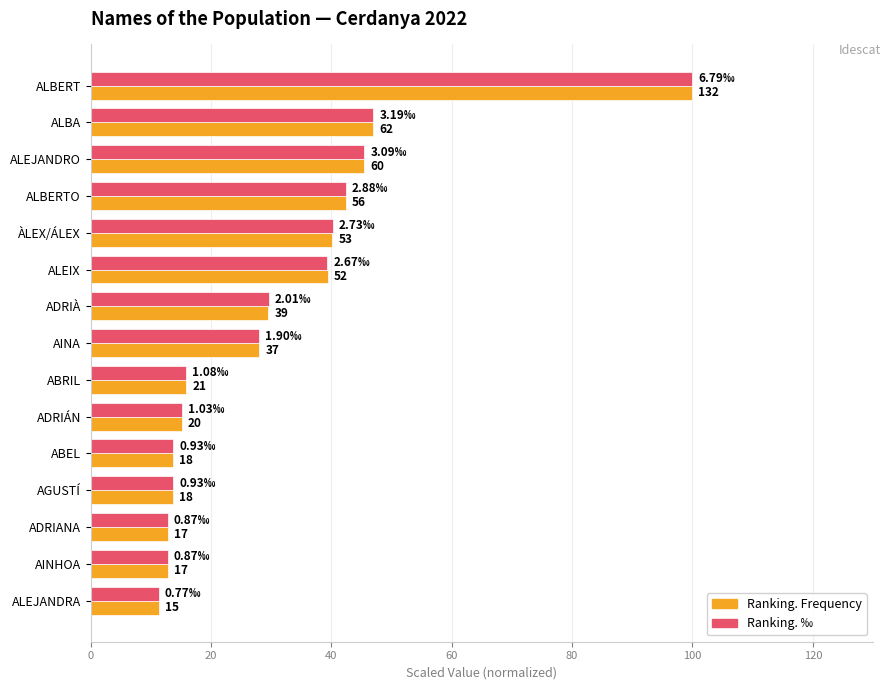

What are all the series names shown in the legend?

Ranking. Frequency, Ranking. ‰